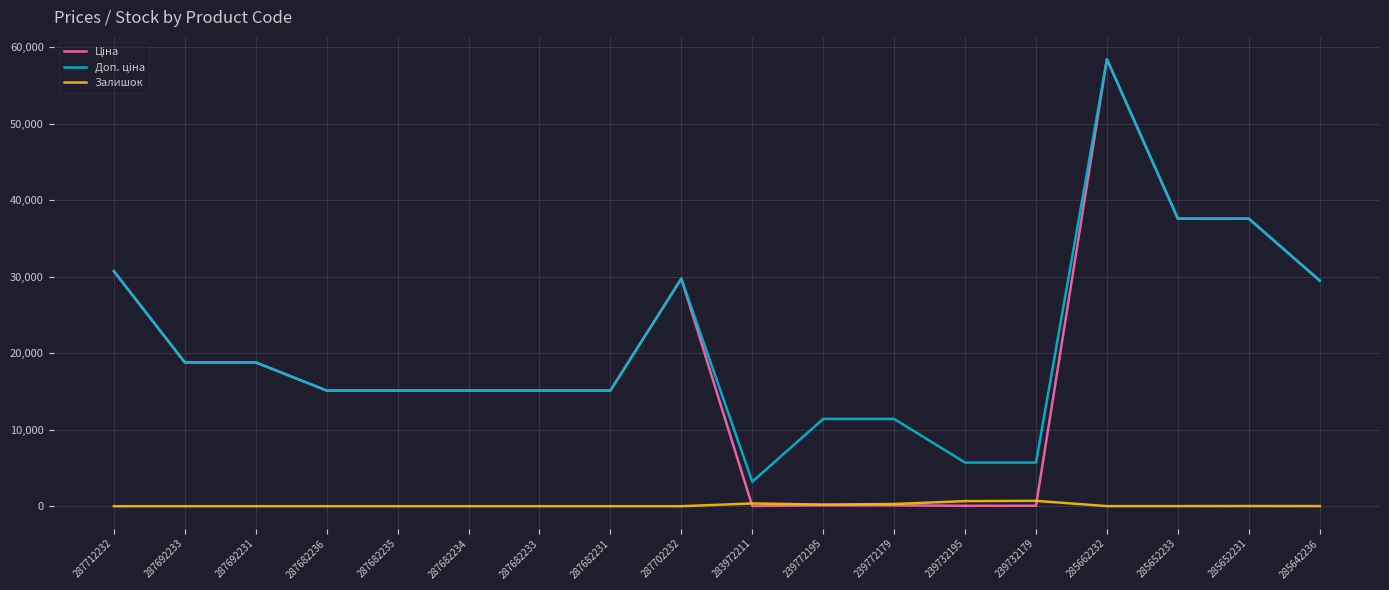

Is it true that Залишок equals 0.0 at 287712232?

True